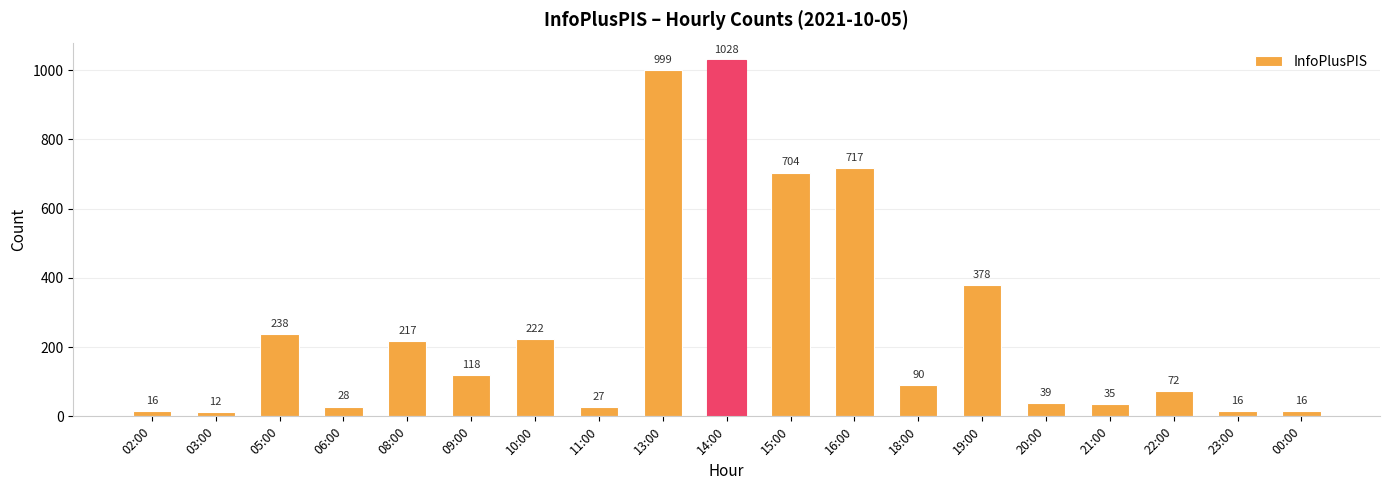

Count the number of data series in this chart.

1